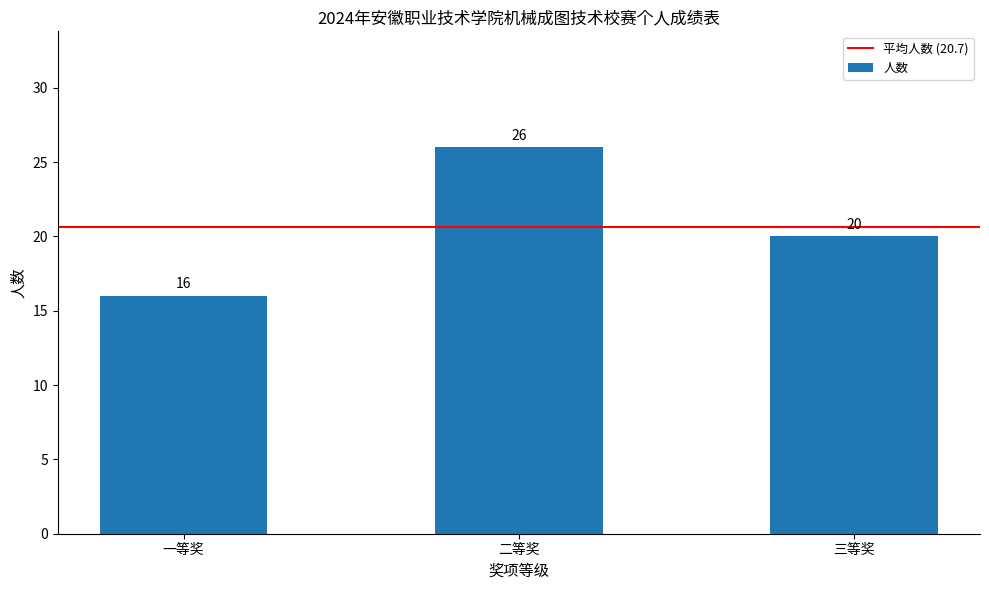

What is the sum of the values at 一等奖 and 三等奖?

36